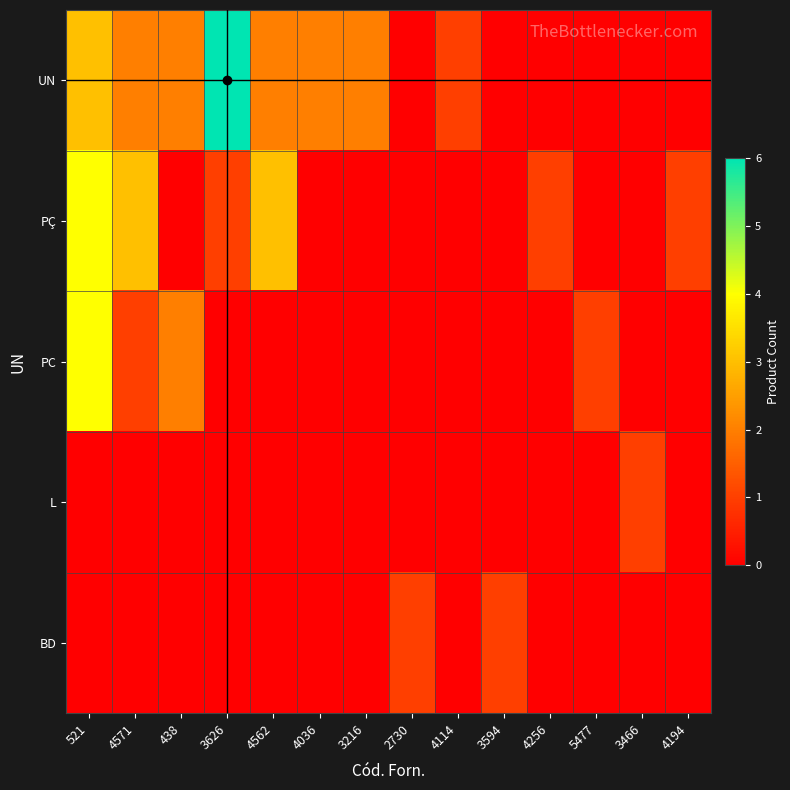

Which has a higher value, 521 or 4562?

521